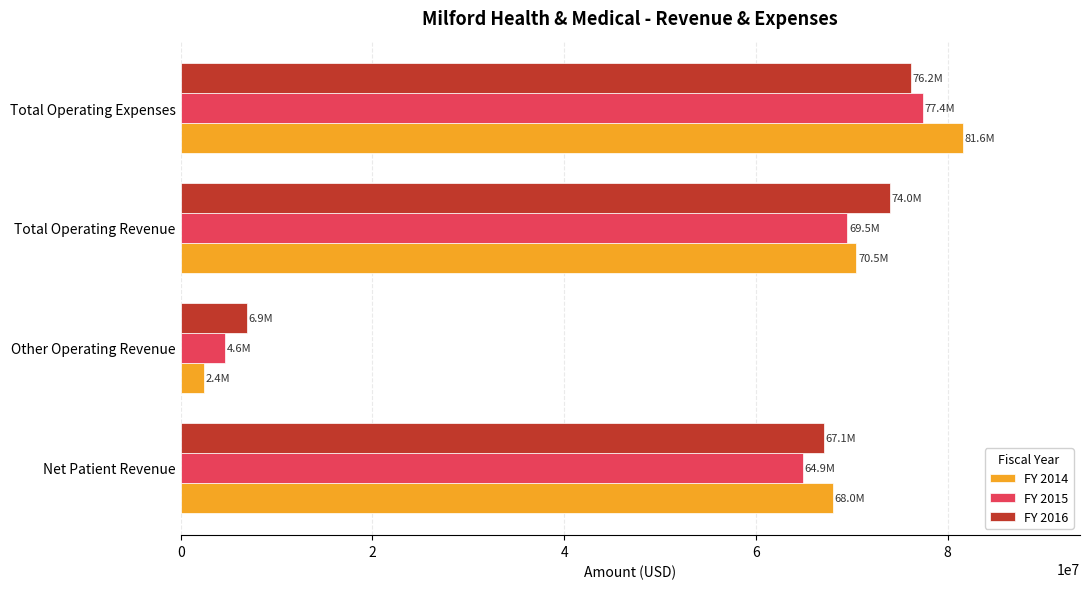

What is the difference between the maximum and second lowest values in the FY 2016 series?

9072729